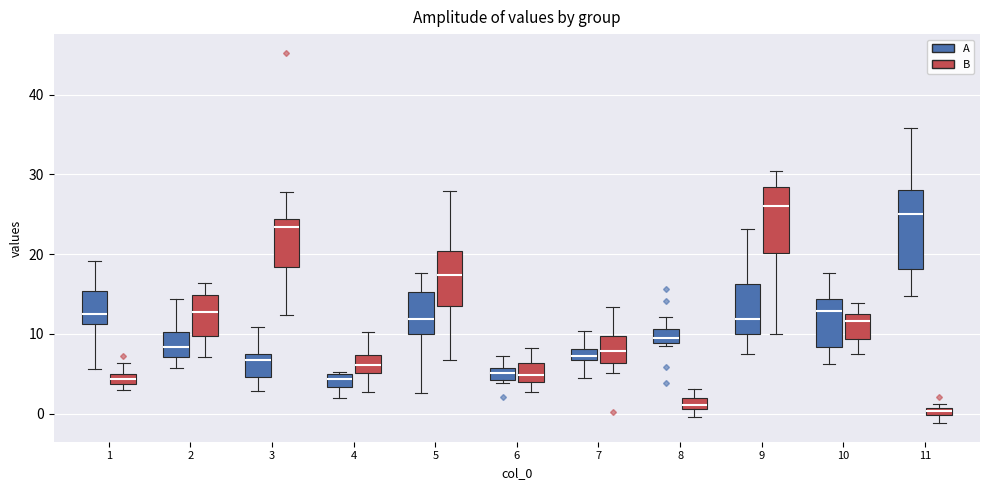

Which box is the tallest, from its lower edge to its upper edge?

11 (A)